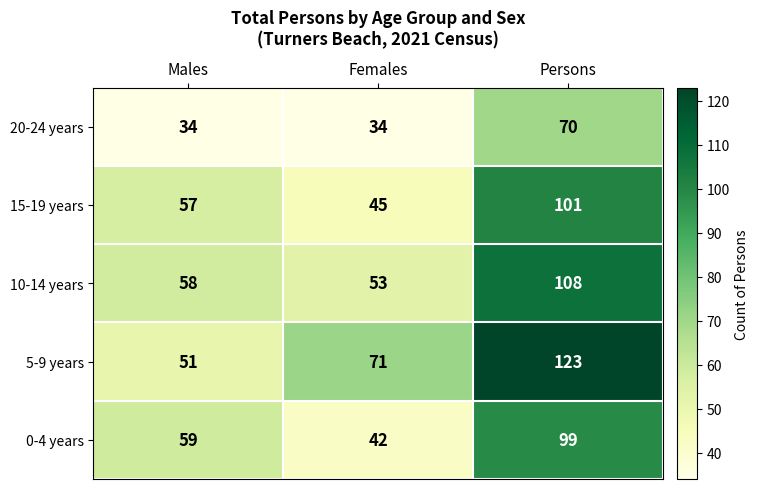

Which series has the largest total across all categories?

5-9 years